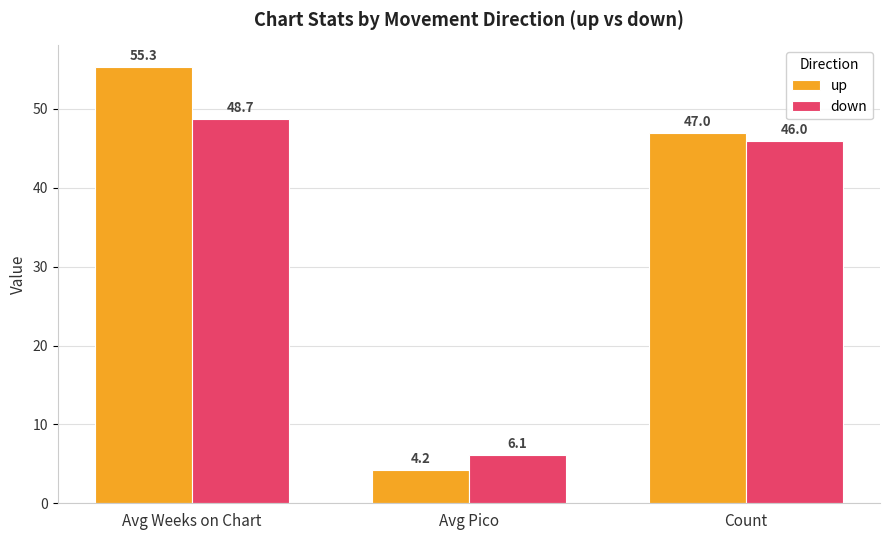

What is the approximate value of down at Count?

46.0